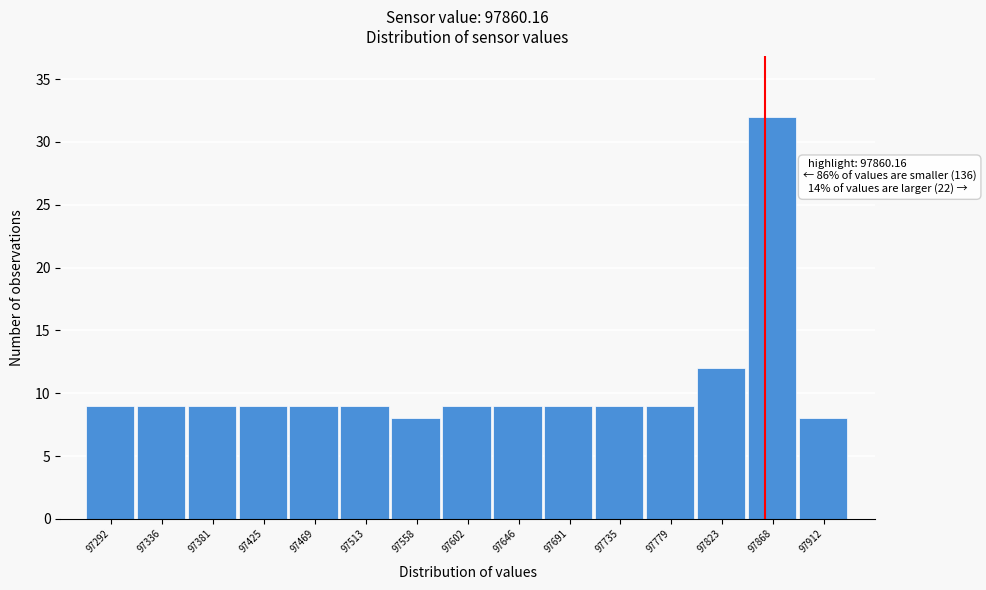

Over which range of the x-axis is the bar tallest?

97845 to 97890